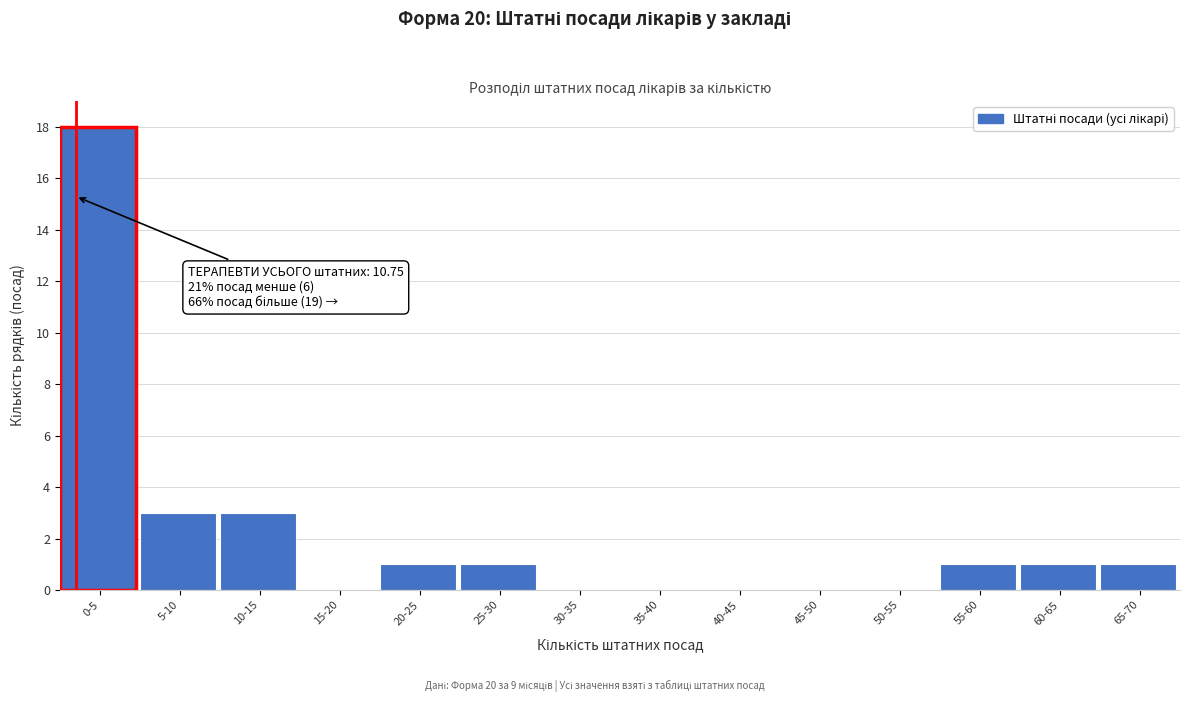

Reading left to right, what are all the values shown in this chart?

0-5=18	5-10=3	10-15=3	15-20=0	20-25=1	25-30=1	30-35=0	35-40=0	40-45=0	45-50=0	50-55=0	55-60=1	60-65=1	65-70=1